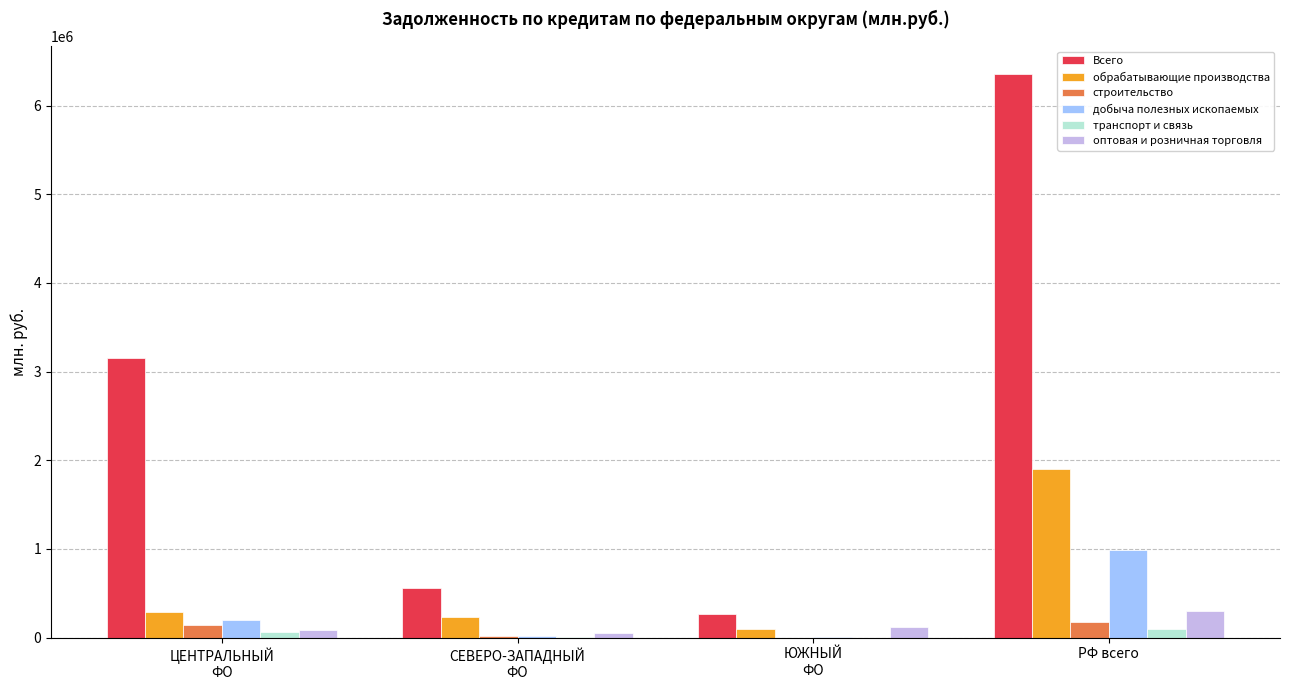

Which series has the largest total across all categories?

Всего